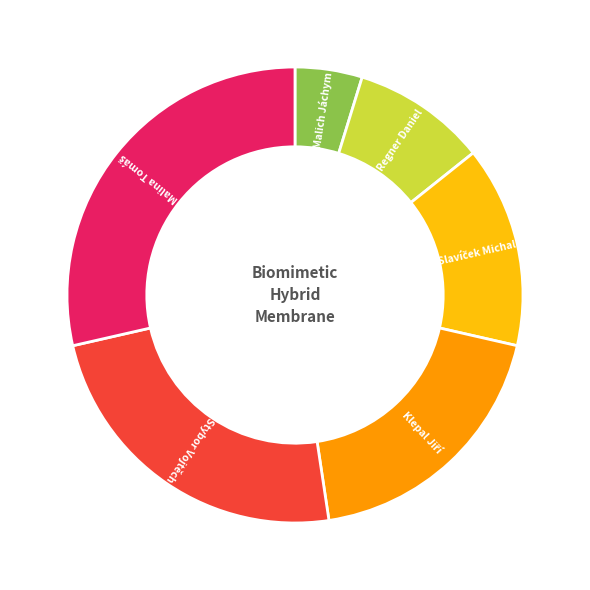

Is there any slice that represents more than half of the pie?

No